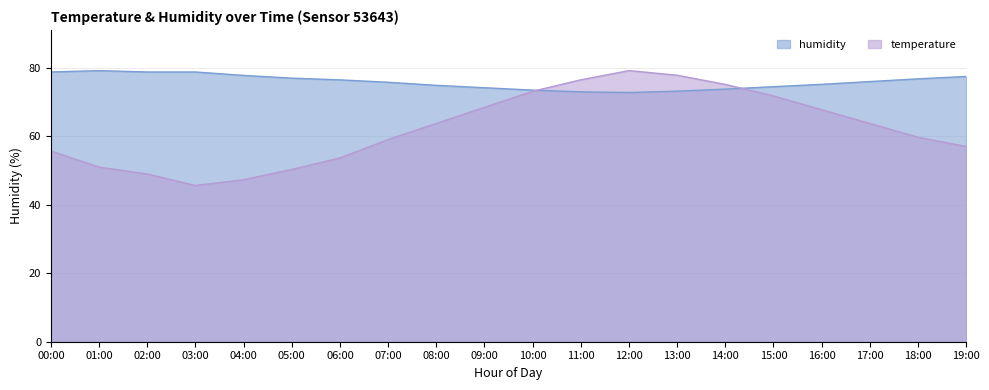

True or false: humidity has a value of 78.8 at 02:00.

True